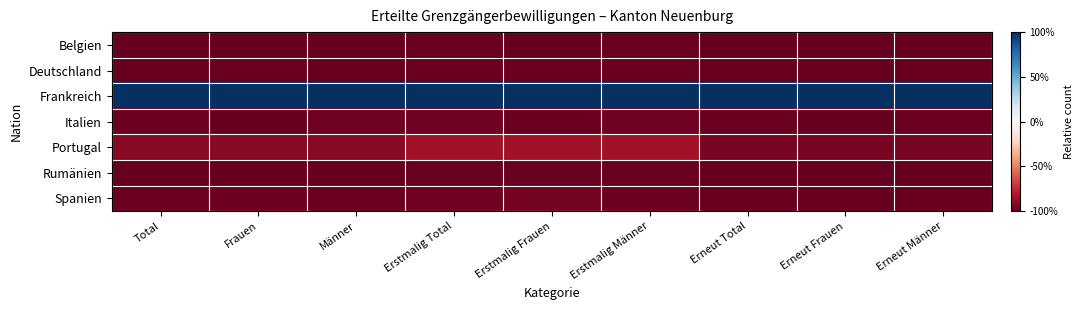

At Erstmalig Total, list the series in order from smallest to largest.

Belgien, Deutschland, Rumänien, Italien, Spanien, Portugal, Frankreich